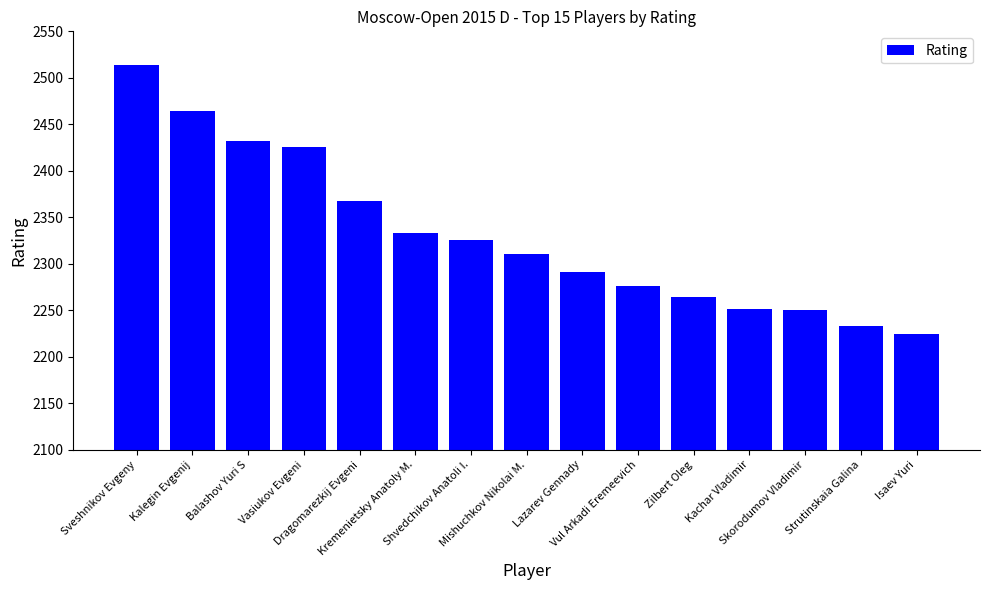

What is the value of the 15th bar from the left?

2224